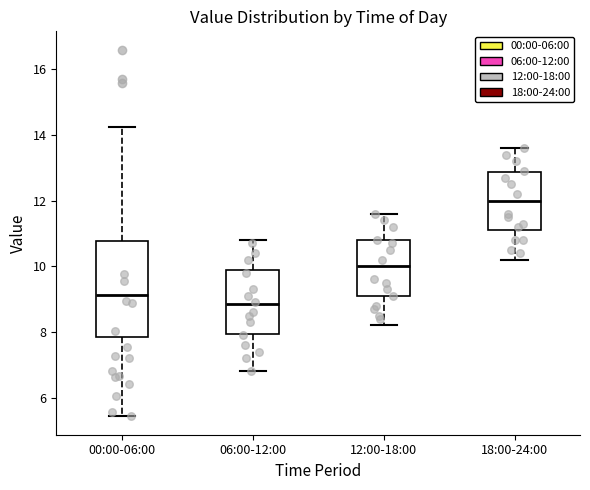

Which box's median line is the lowest?

06:00-12:00